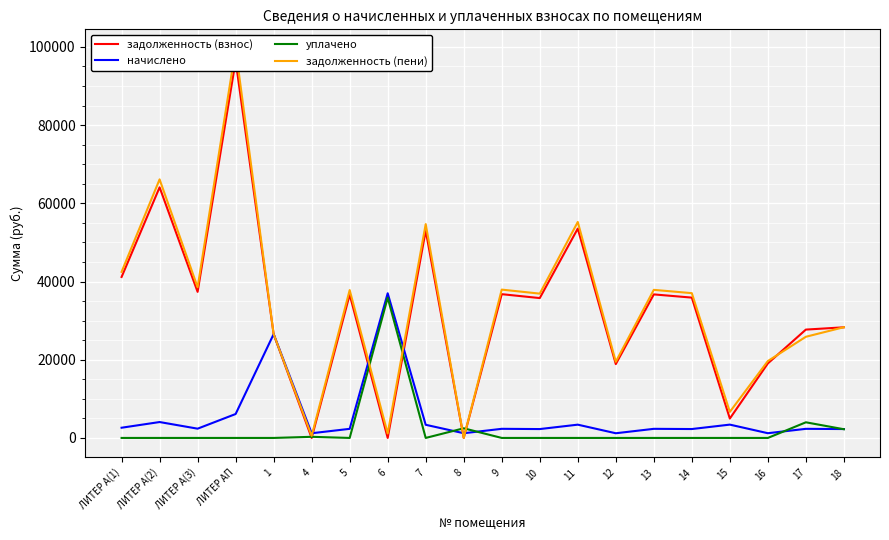

Between 13 and 10, which is larger?

13